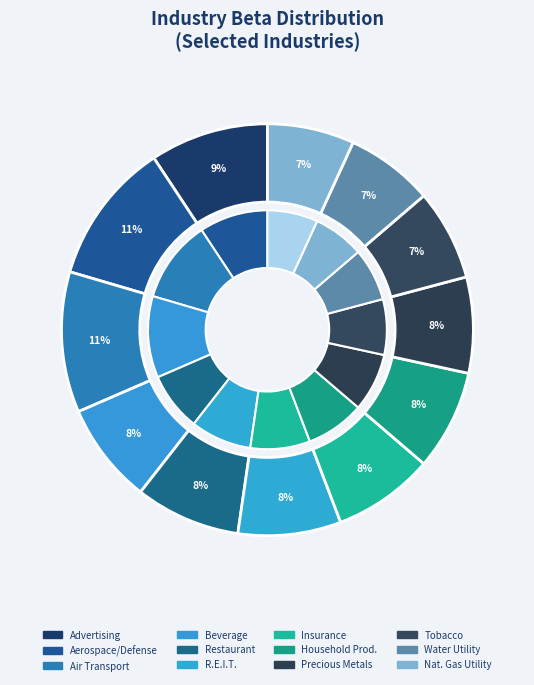

What is the largest slice in the pie chart?

Aerospace/Defense